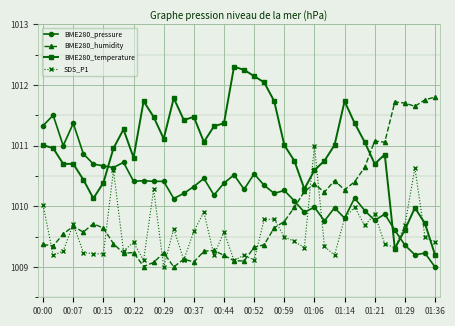

What is the value of the SDS_P1 point at the 34th from the left?

1009.9